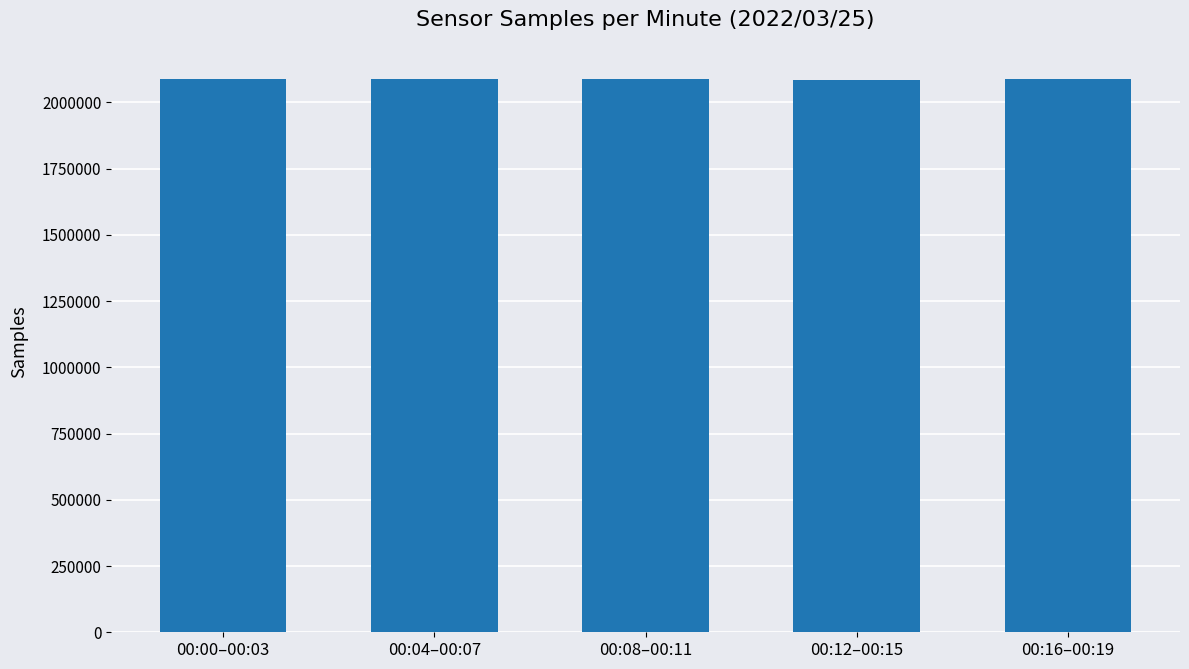

What is the average value?

2088056